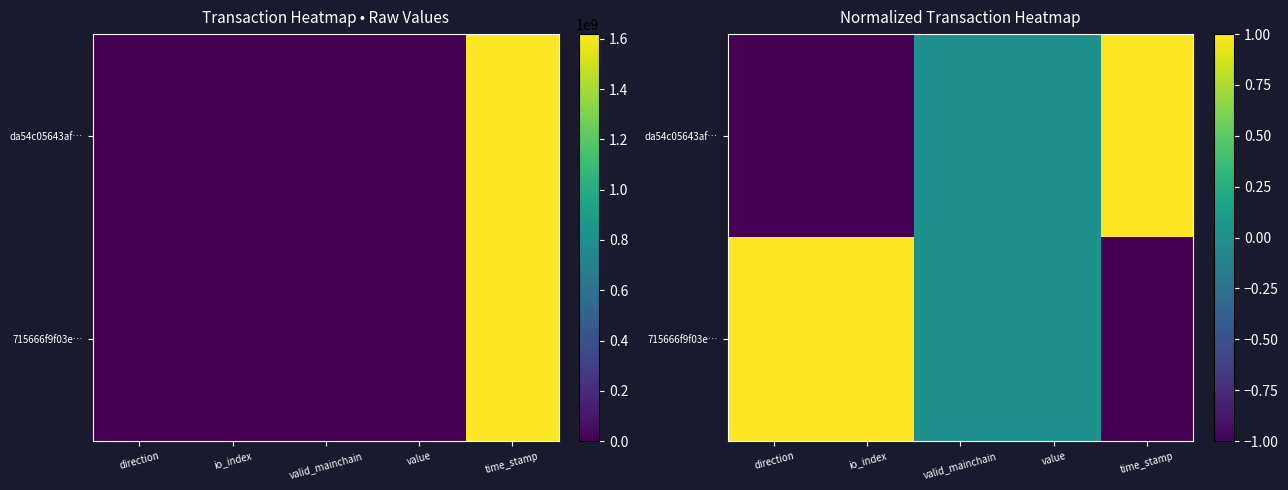

Where does the da54c05643af… series first go above 0?

time_stamp